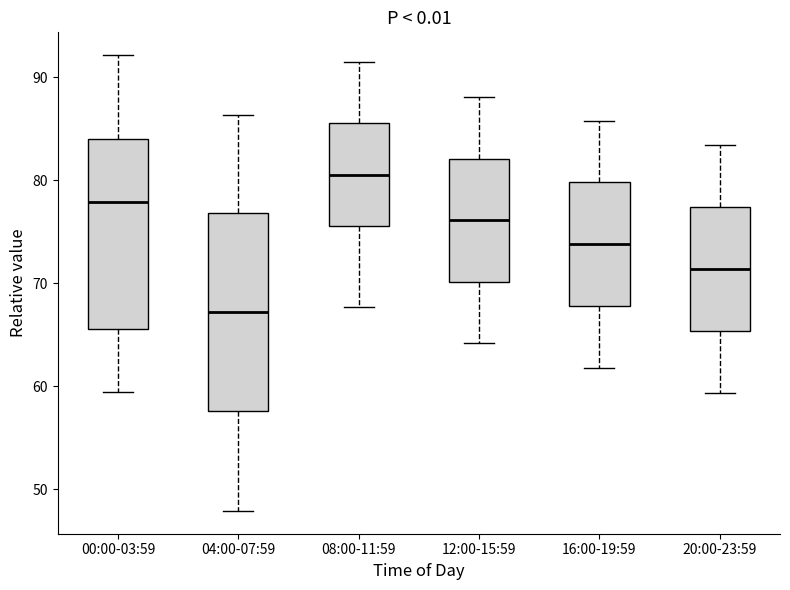

Where is the lower edge of the box for 16:00-19:59 on the y-axis? The values are not printed on the chart, so give them approximately, as read against the axis.

68